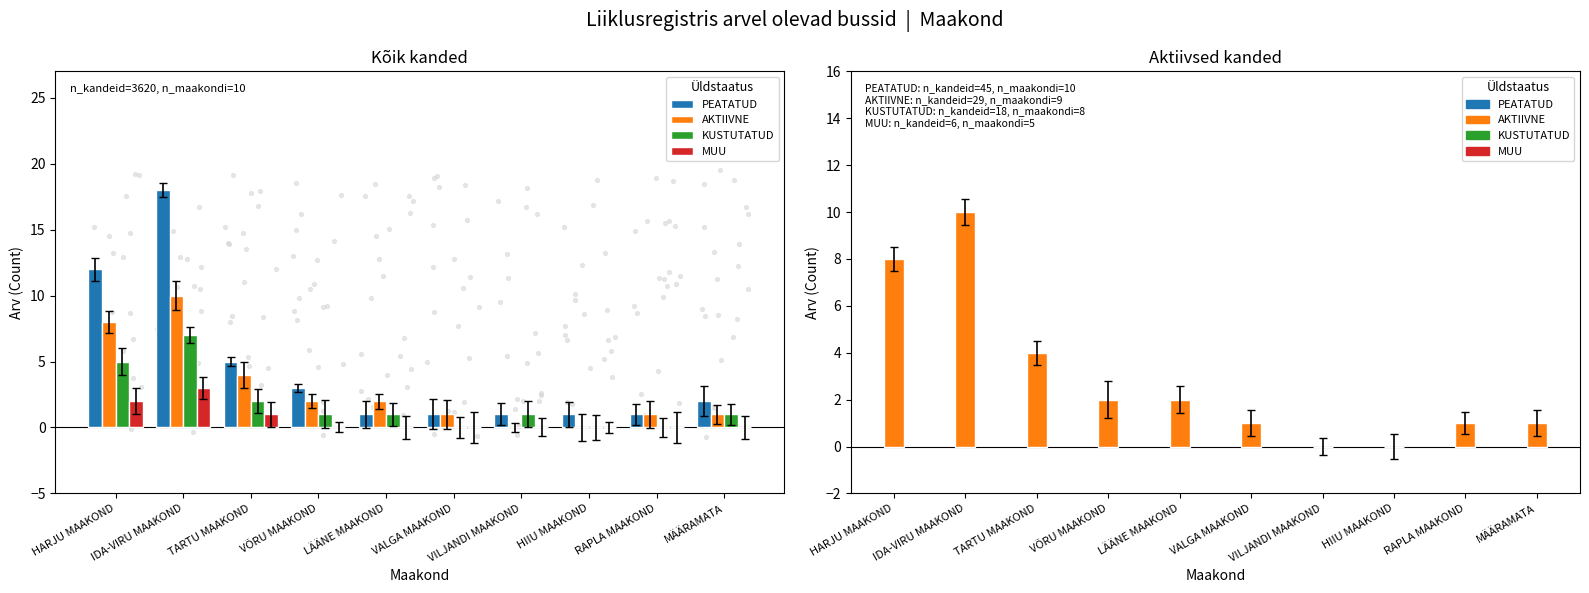

What are all the series names shown in the legend?

PEATATUD, AKTIIVNE, KUSTUTATUD, MUU